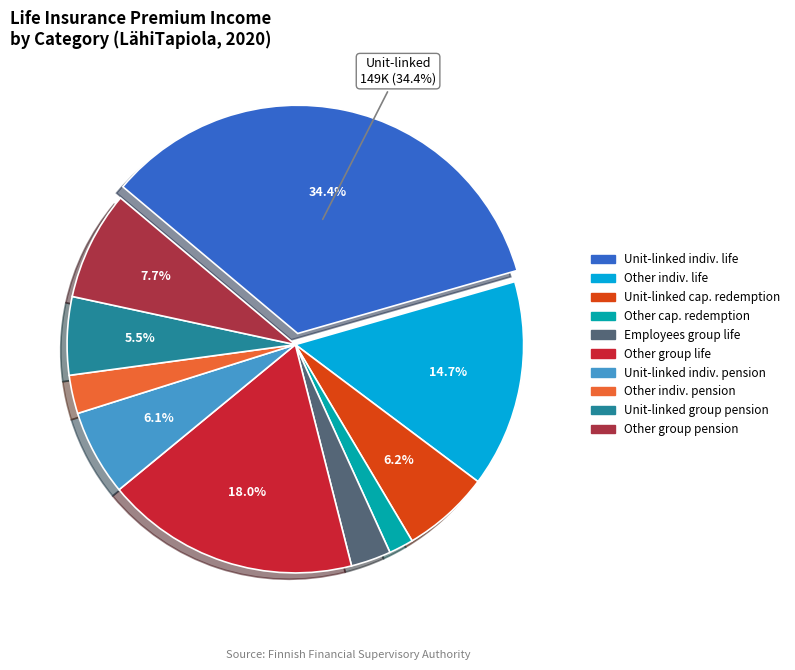

Which slice is the largest?

Unit-linked indiv. life